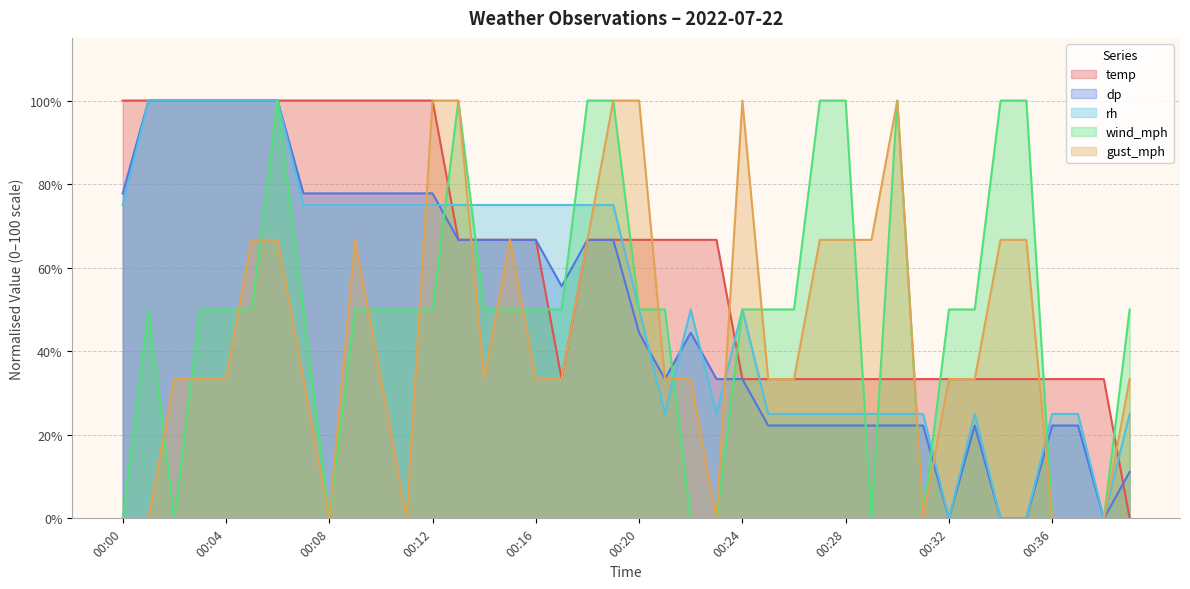

What is the difference between the wind_mph values at 00:06 and 00:26?

50.0